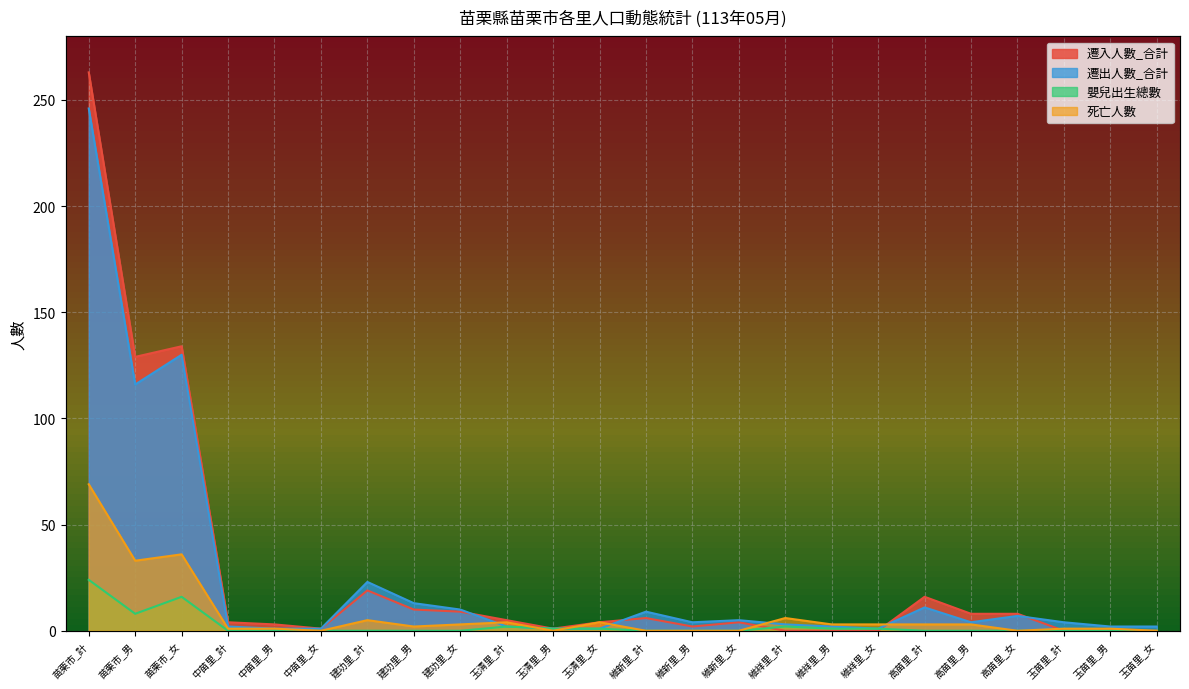

True or false: 嬰兒出生總數 and 遷出人數_合計 intersect in this chart.

False